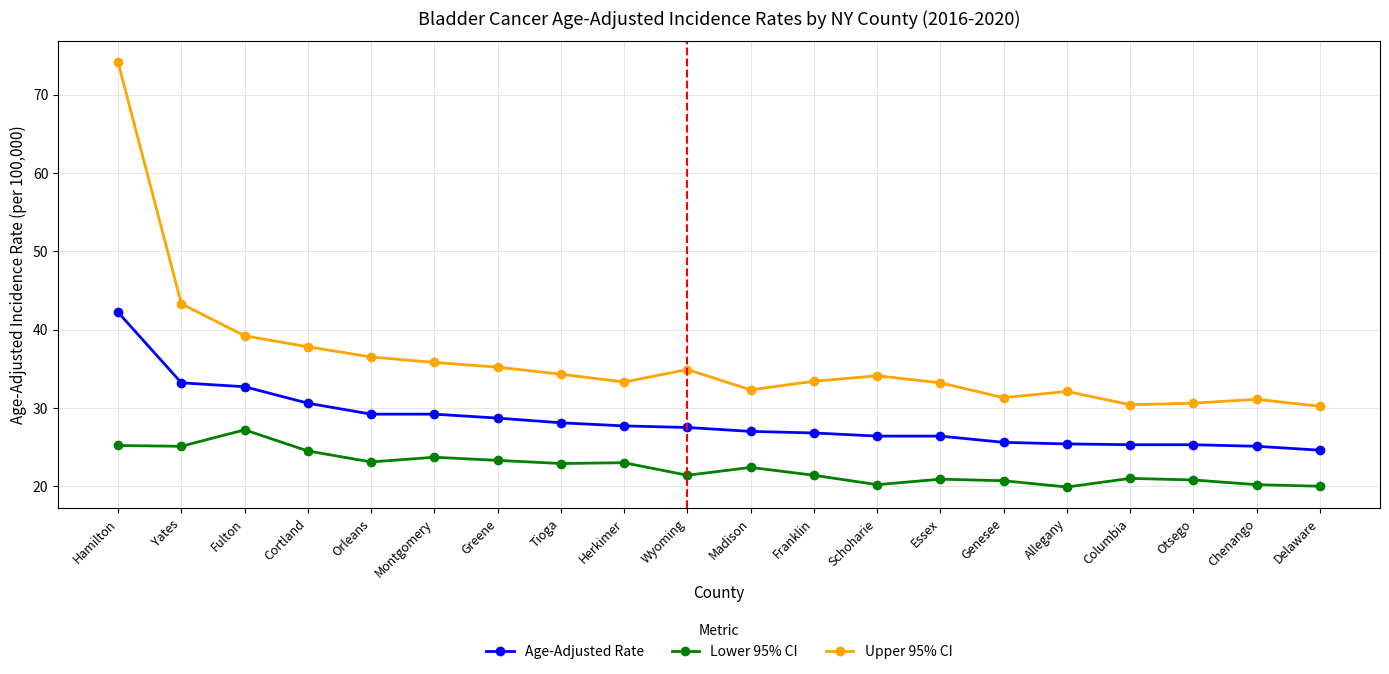

What are all the series names shown in the legend?

Age-Adjusted Rate, Lower 95% CI, Upper 95% CI